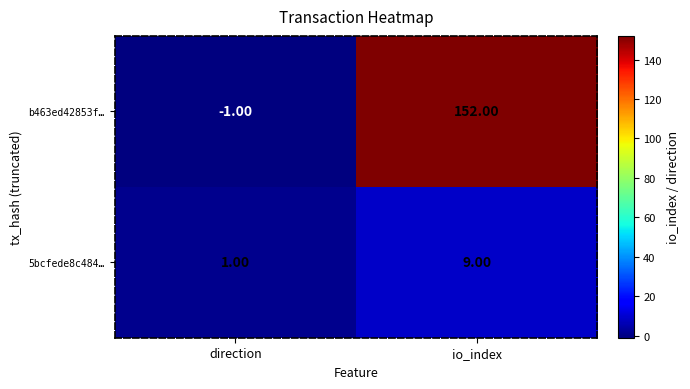

What is the sum of all b463ed42853f… values?

151